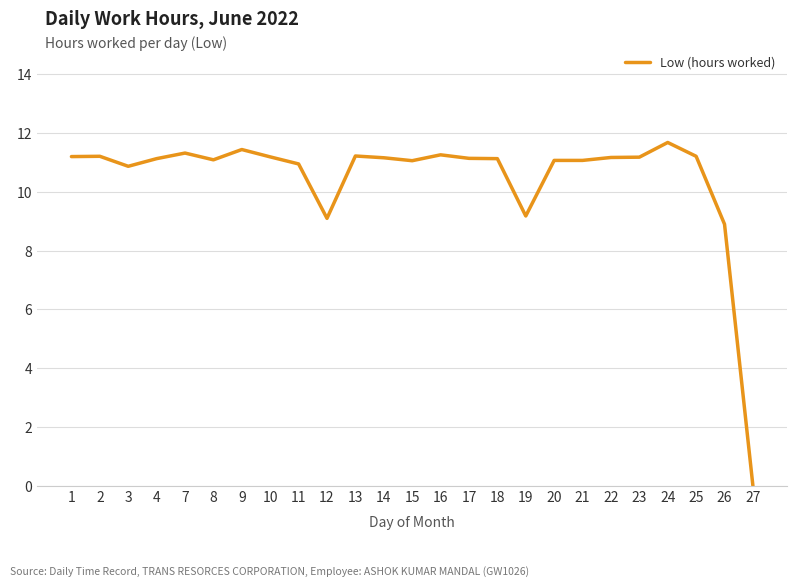

How many categories are shown in the chart?

25